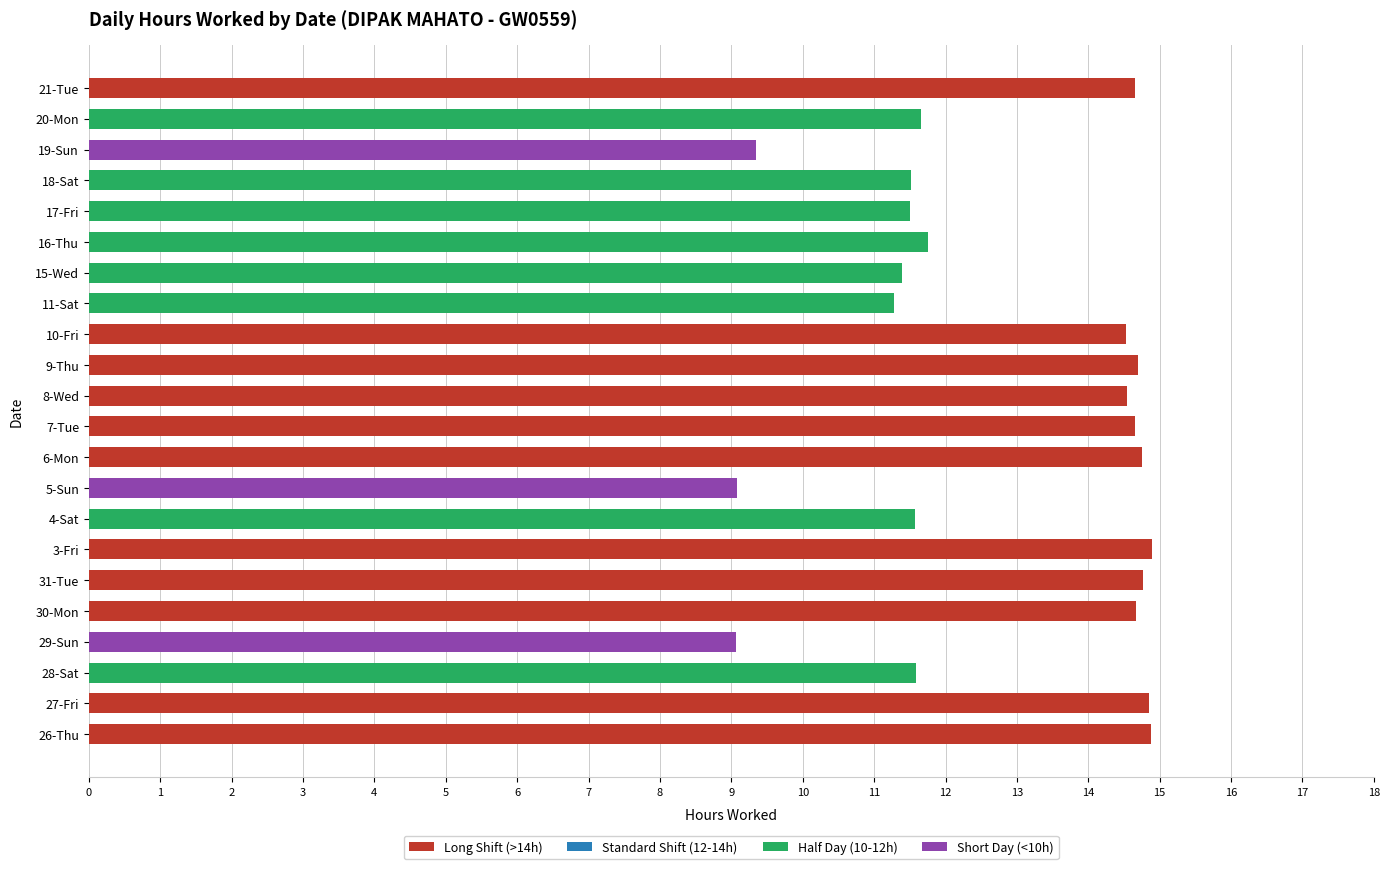

Between 15-Wed and 7-Tue, which is larger?

7-Tue